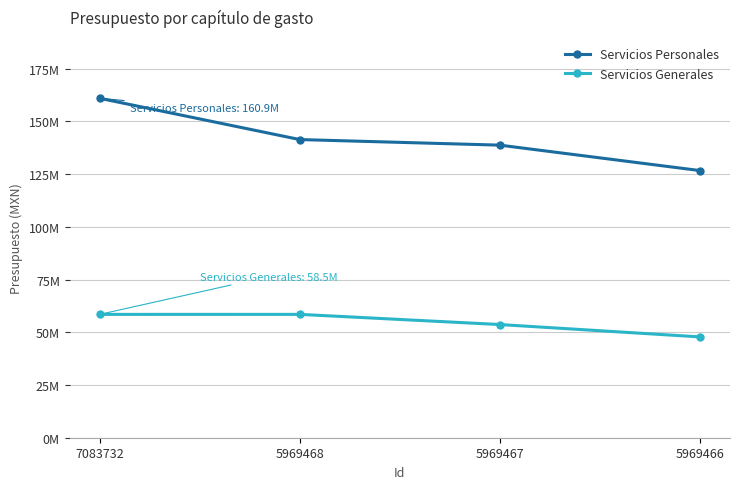

True or false: Servicios Personales and Servicios Generales intersect in this chart.

False